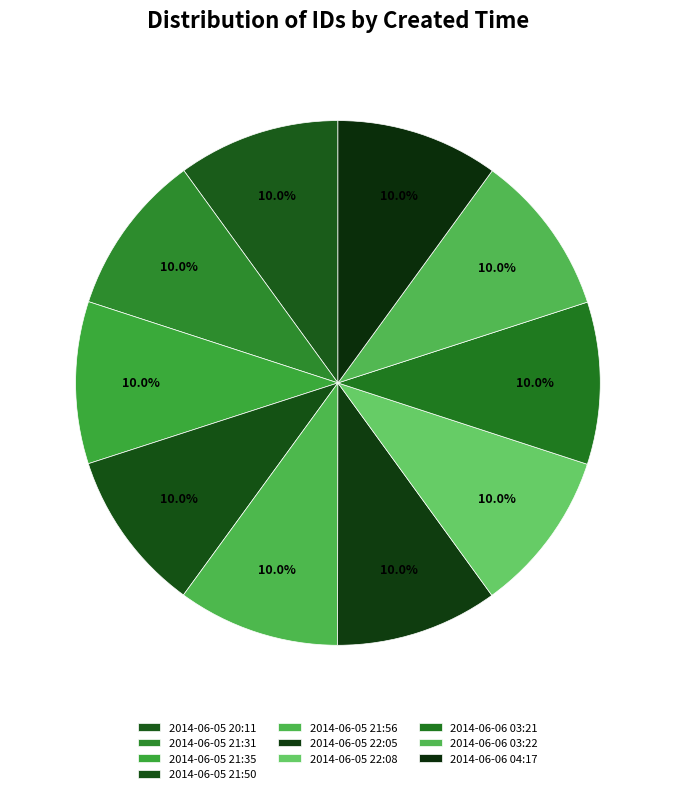

Rank the categories by value from highest to lowest.

2014-06-06 04:17, 2014-06-06 03:22, 2014-06-06 03:21, 2014-06-05 22:08, 2014-06-05 22:05, 2014-06-05 21:56, 2014-06-05 21:50, 2014-06-05 21:35, 2014-06-05 21:31, 2014-06-05 20:11